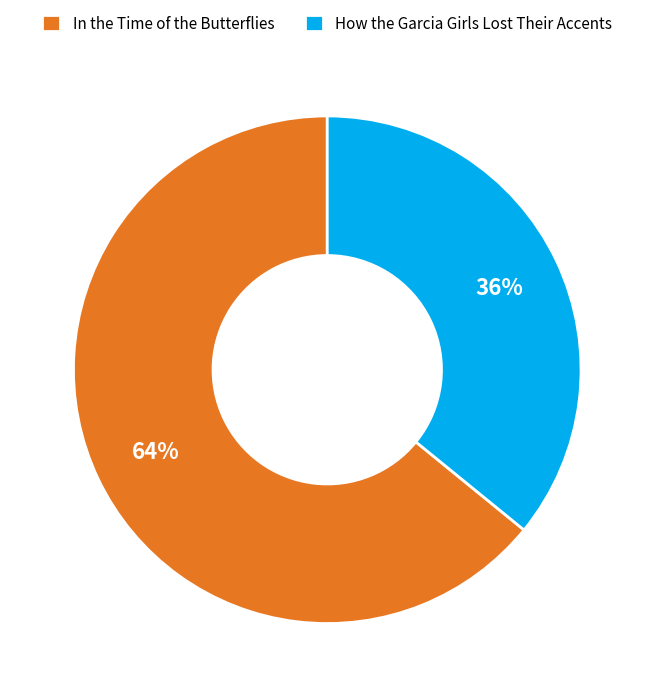

Is it true that How the Garcia Girls Lost Their Accents is 36% of the pie?

True